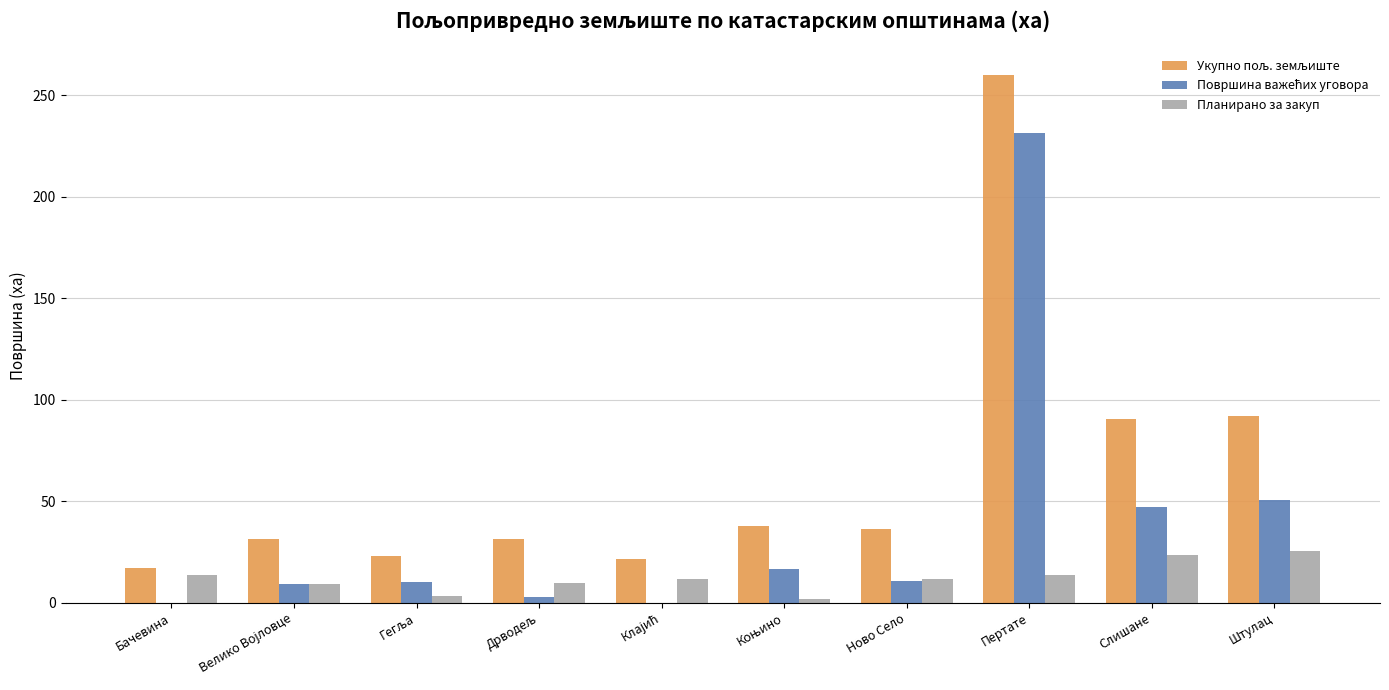

Are the bars horizontal?

No